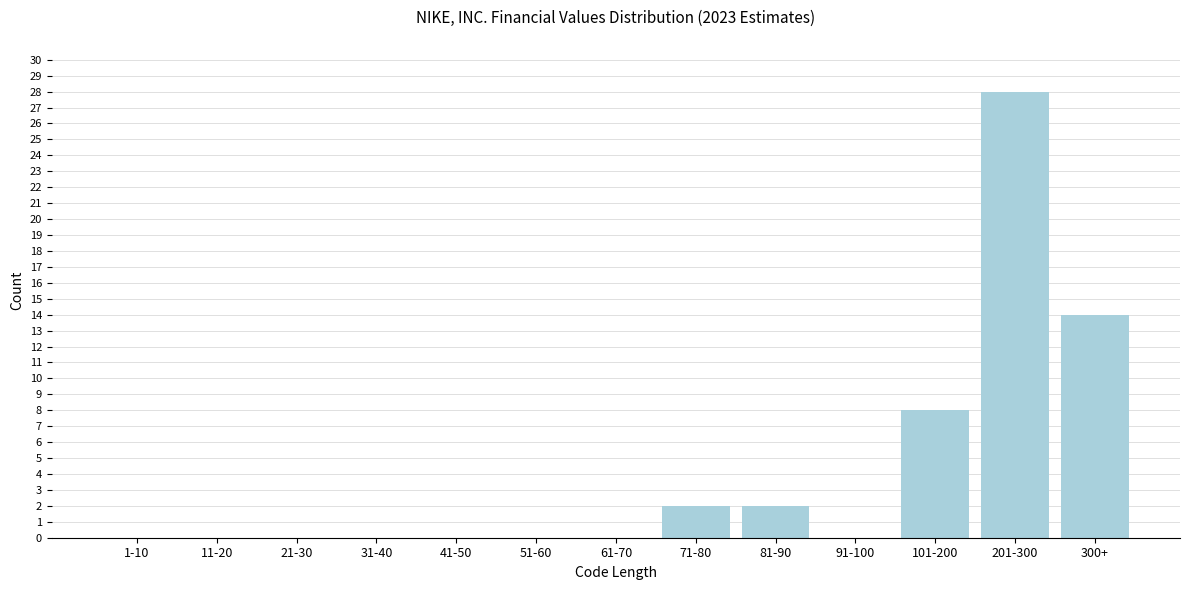

Reading right to left, extract all data points from this chart.

300+=14	201-300=28	101-200=8	91-100=0	81-90=2	71-80=2	61-70=0	51-60=0	41-50=0	31-40=0	21-30=0	11-20=0	1-10=0